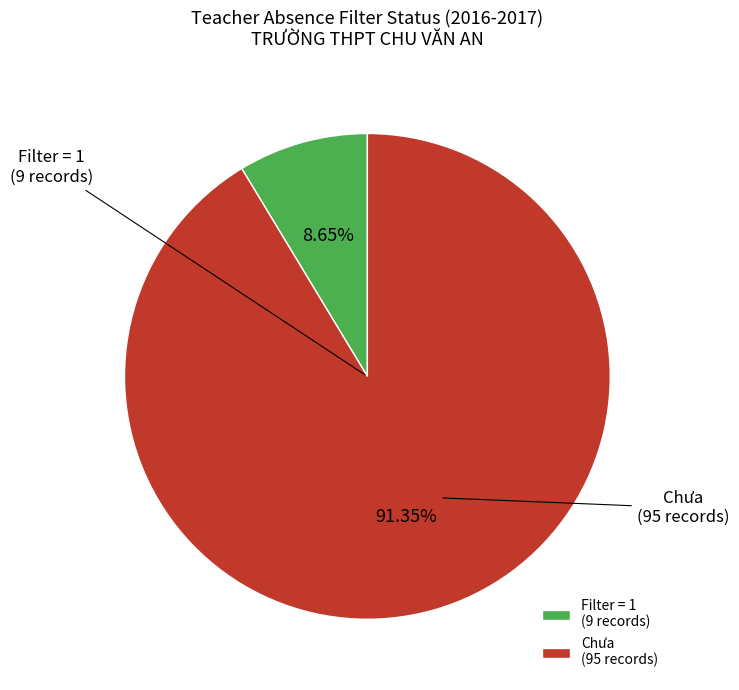

Is there a majority slice in this chart?

Yes